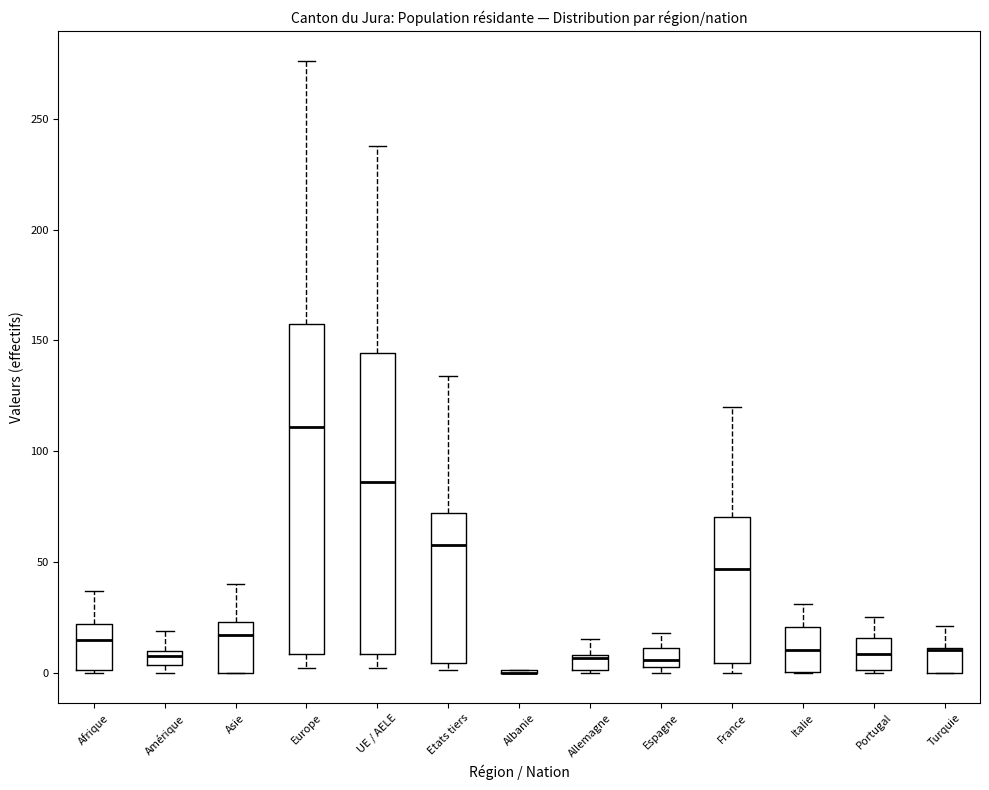

Comparing the boxes themselves (not the whiskers), which one is the tallest?

Europe